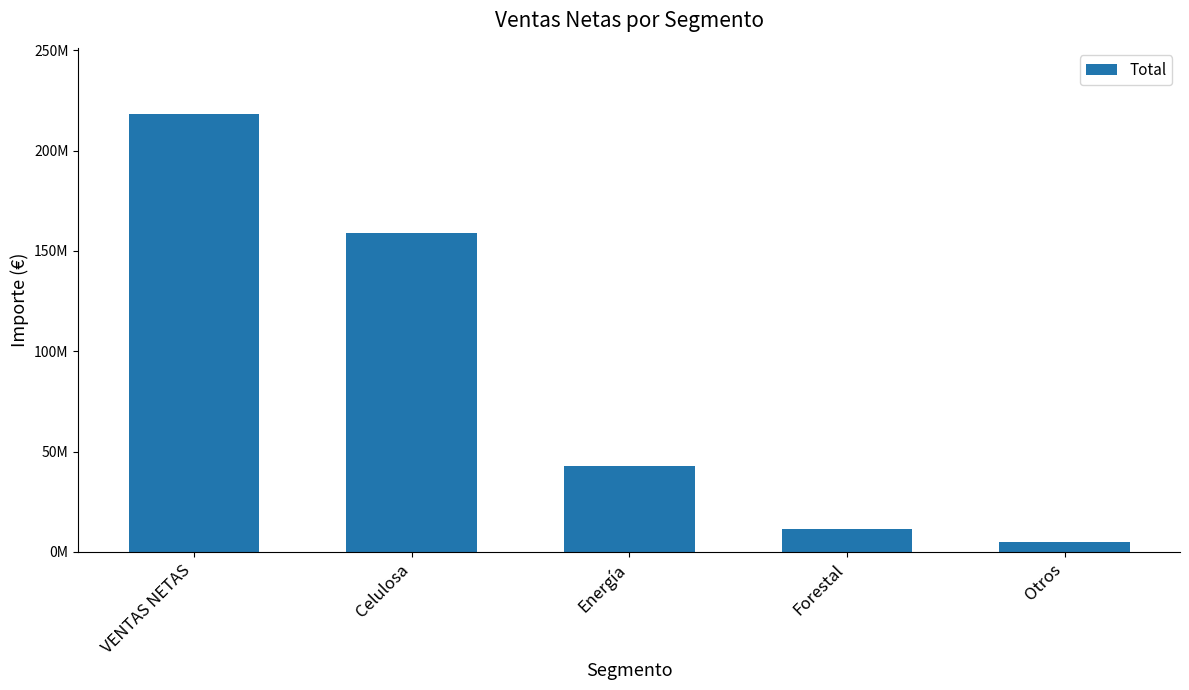

Rank the categories by value from highest to lowest.

VENTAS NETAS, Celulosa, Energía, Forestal, Otros